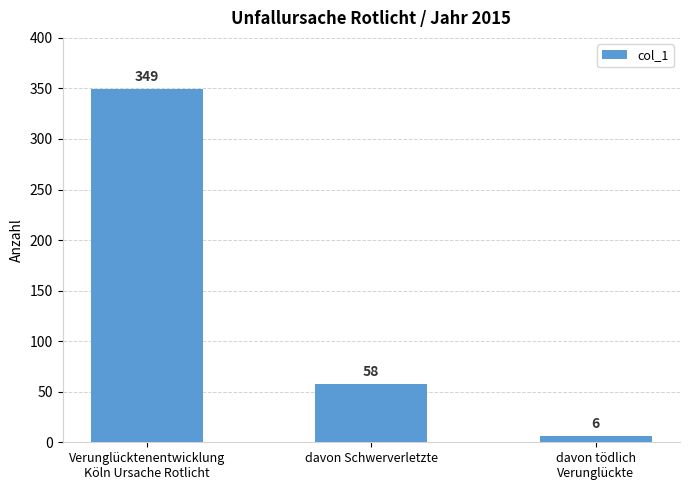

What is the minimum value shown in the chart?

6